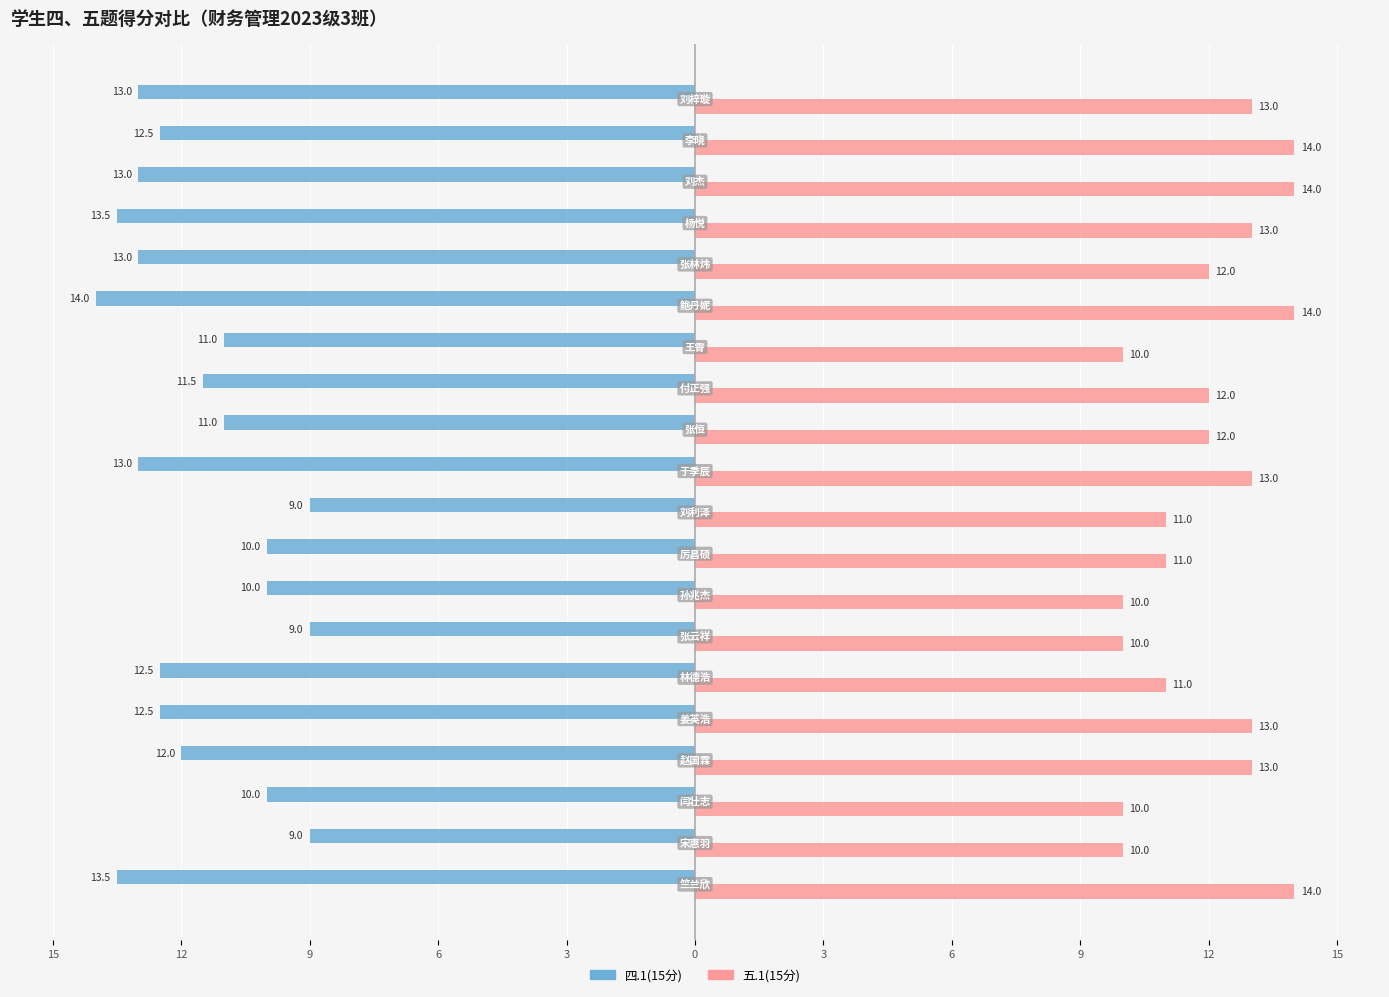

What are all the series names shown in the legend?

四.1(15分), 五.1(15分)